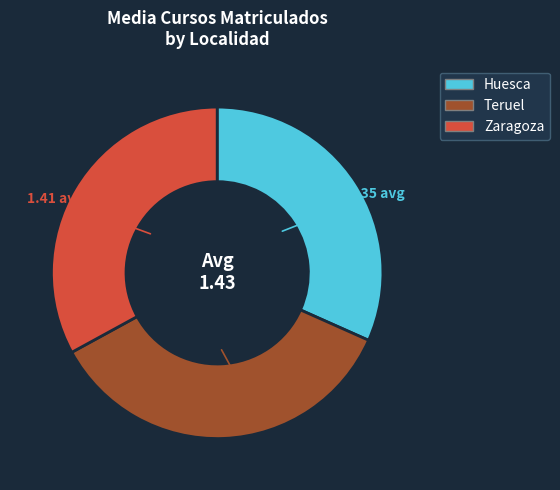

What is the smallest slice in the pie chart?

Huesca